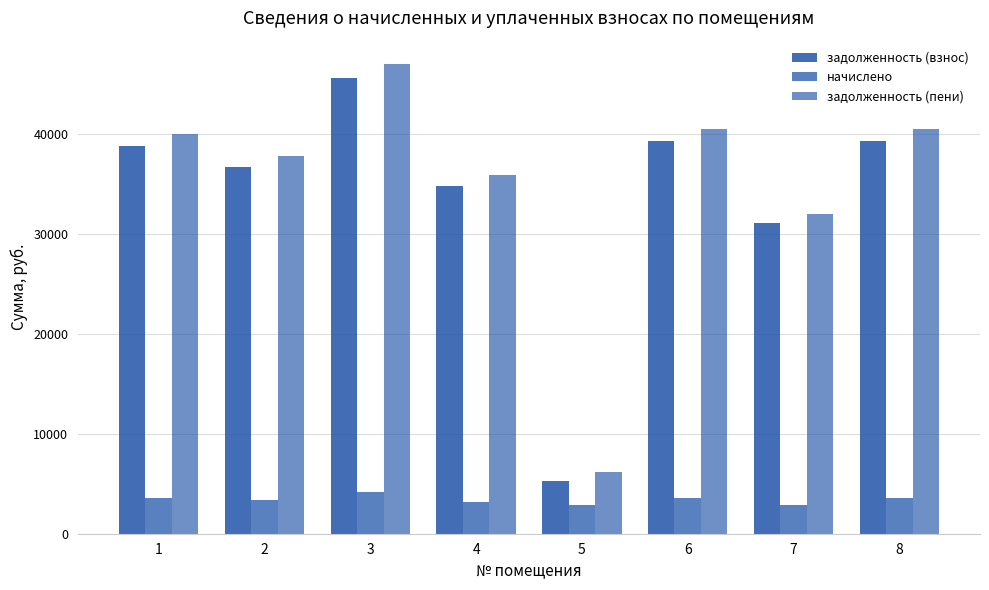

How many data points does each series have?

8